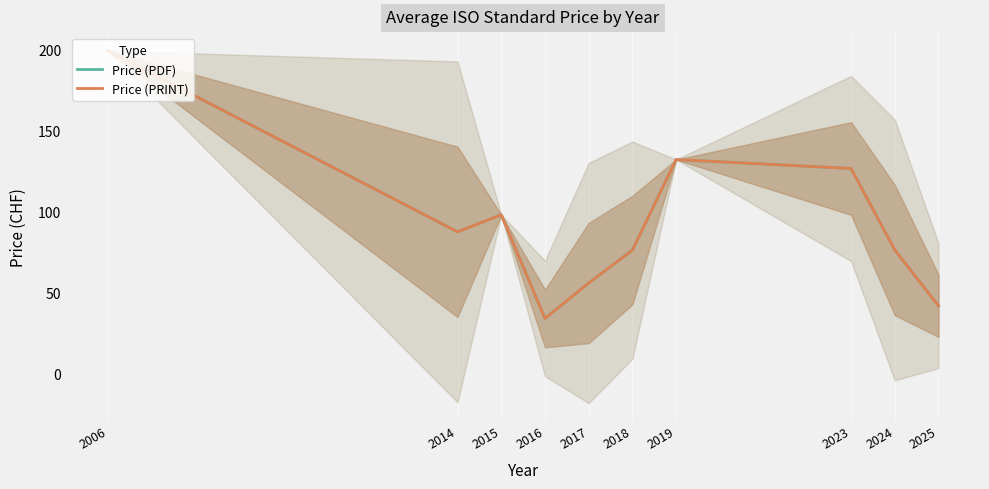

Which label corresponds to the smallest value in the chart?

2016